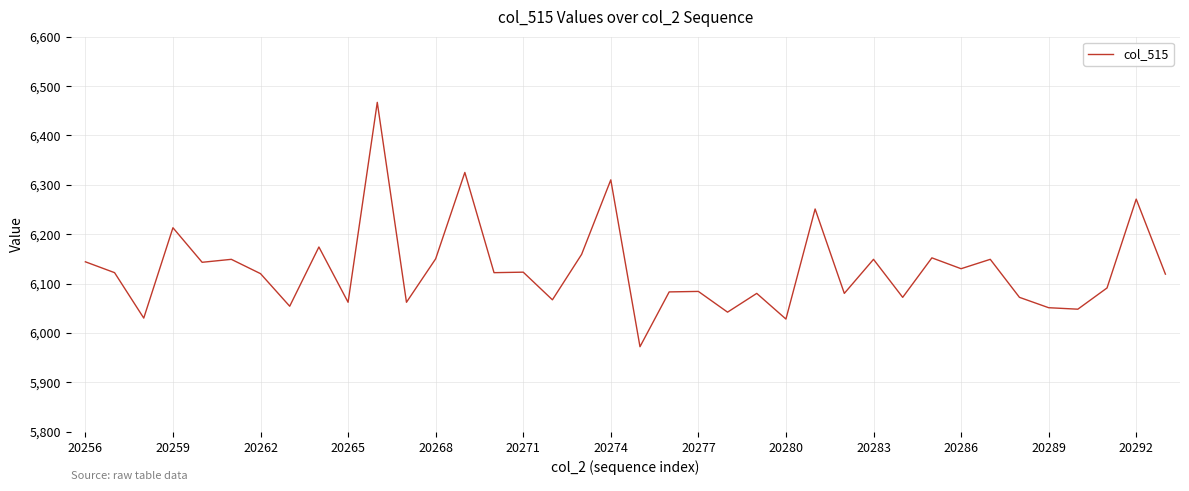

What is the average value?

6129